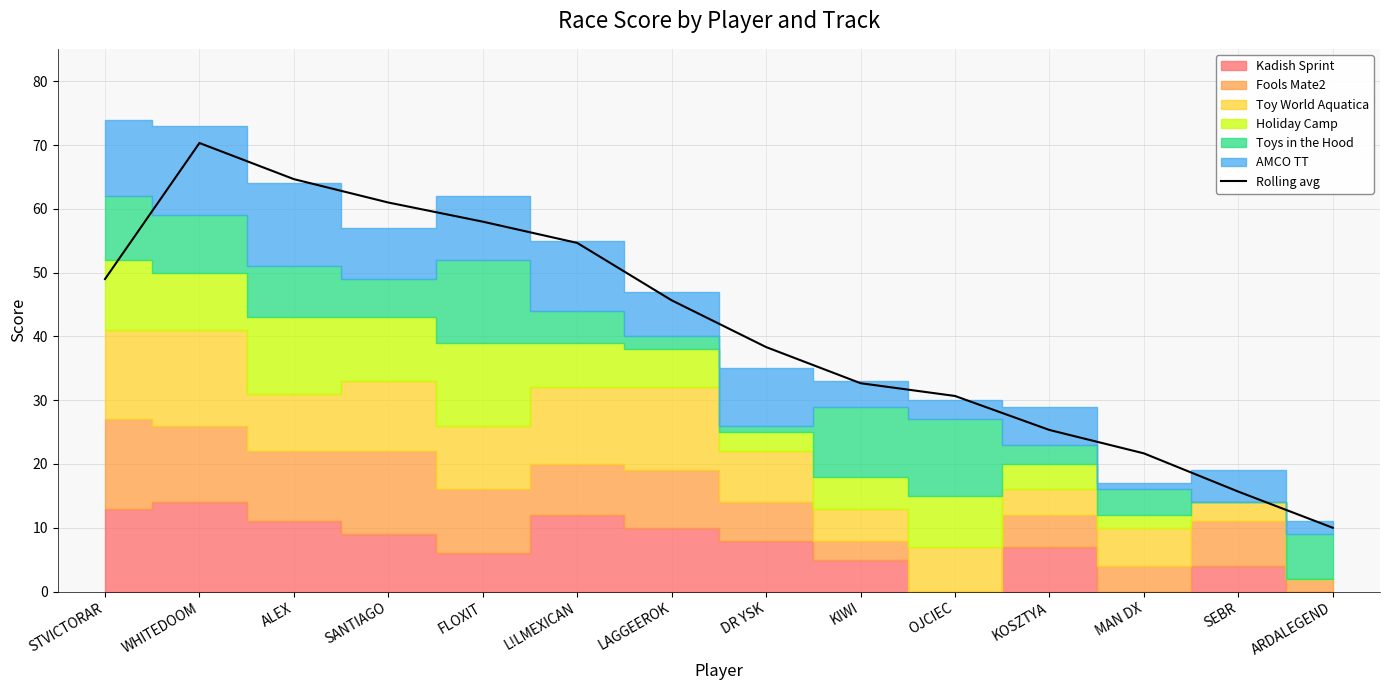

Reading left to right, extract all data points from this chart.

49.0	70.3	64.7	61.0	58.0	54.7	45.7	38.3	32.7	30.7	25.3	21.7	15.7	10.0